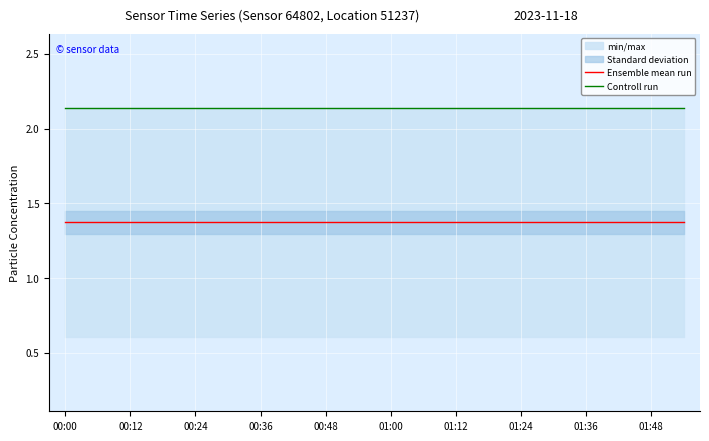

True or false: Ensemble mean run and Controll run cross at least once.

False